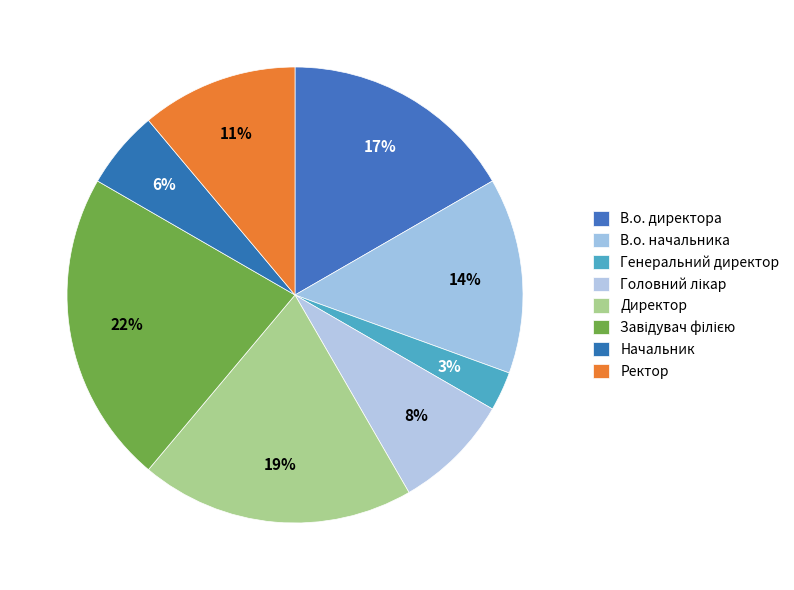

Which slice is the largest?

Завідувач філією